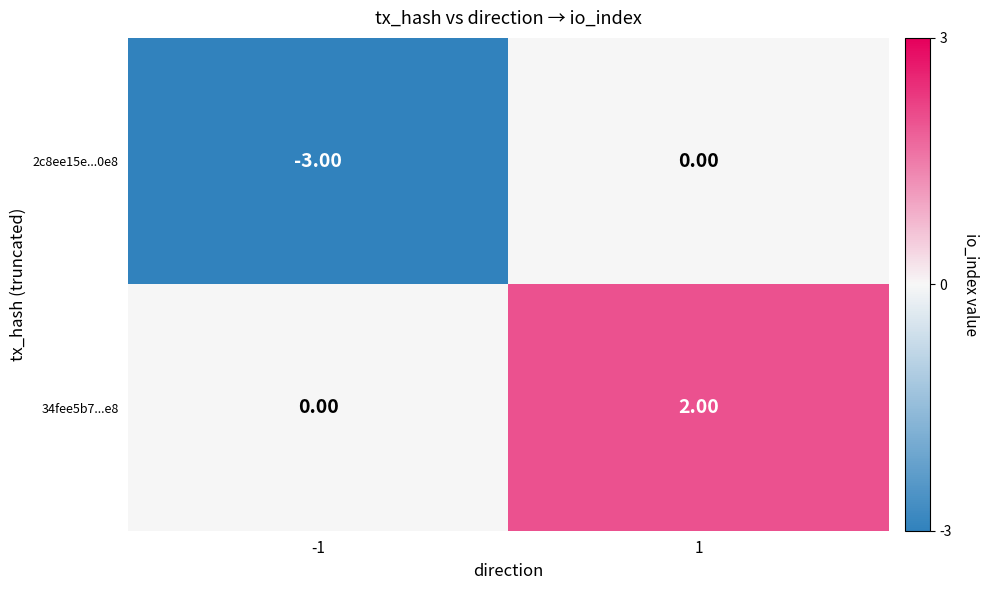

List the series in order of their overall mean, highest first.

34fee5b7...e8, 2c8ee15e...0e8